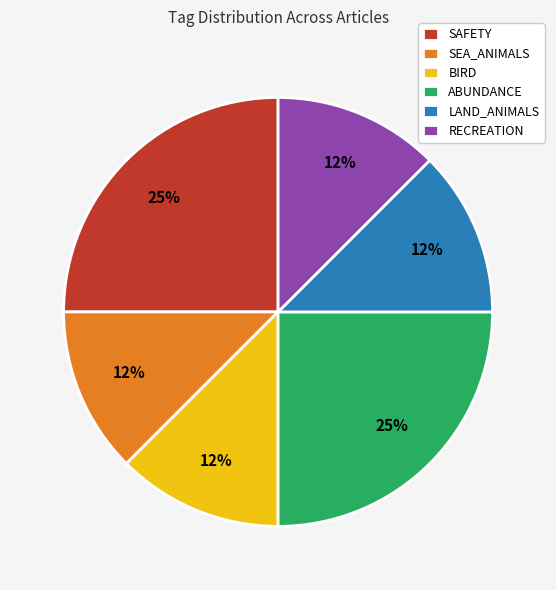

Combined, do SAFETY and RECREATION account for over 50%?

No